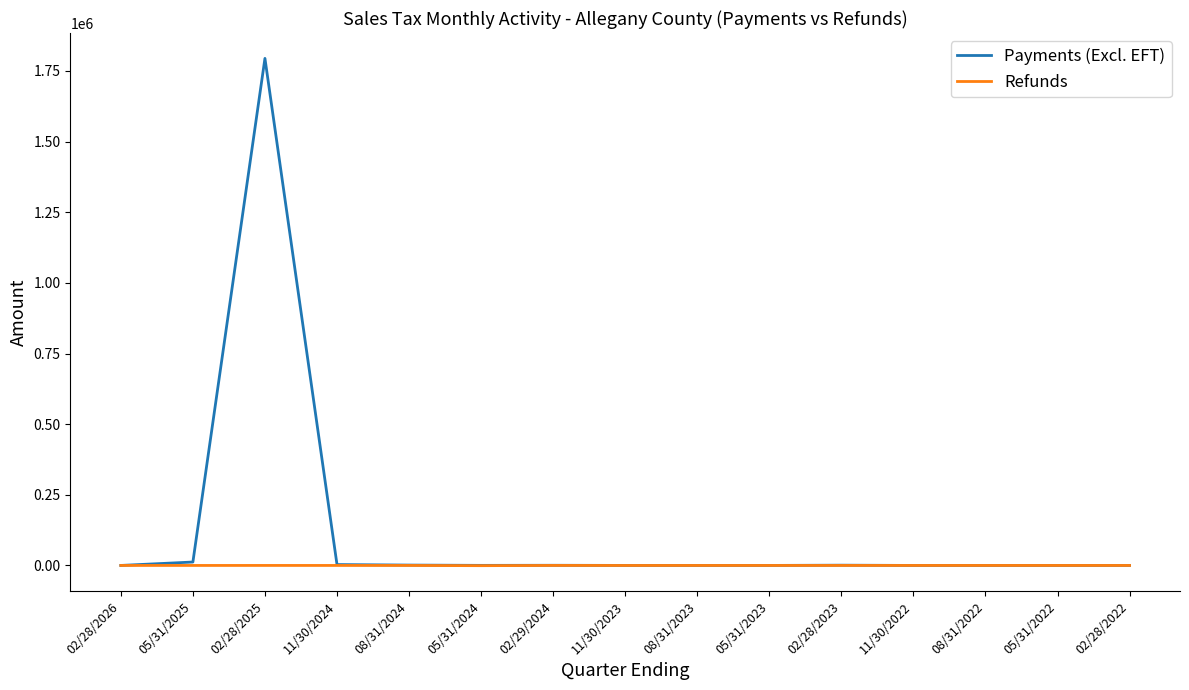

Which category has the highest value across all series?

02/28/2025